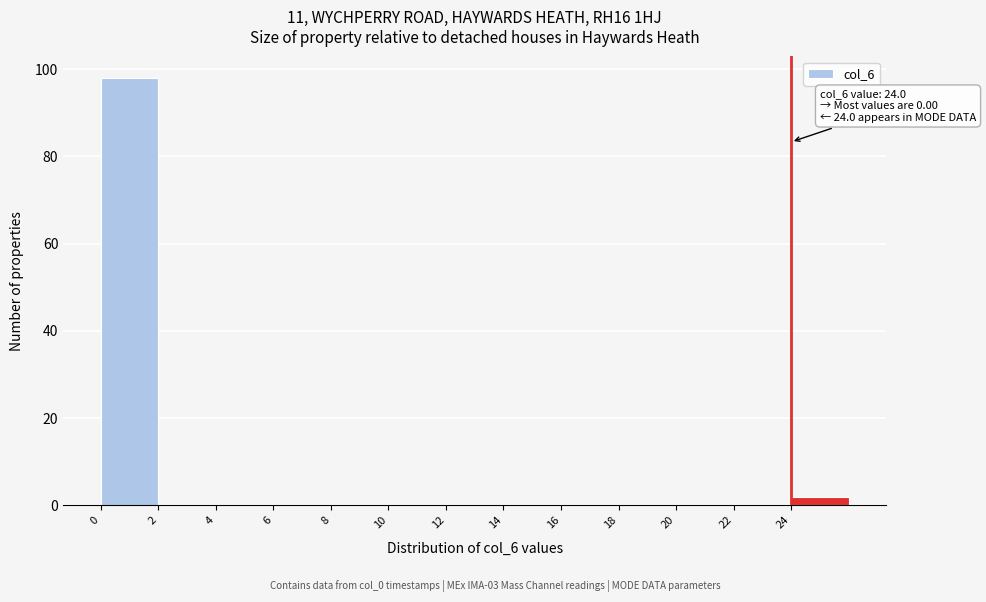

Which range on the x-axis has the tallest bar?

0 to 2